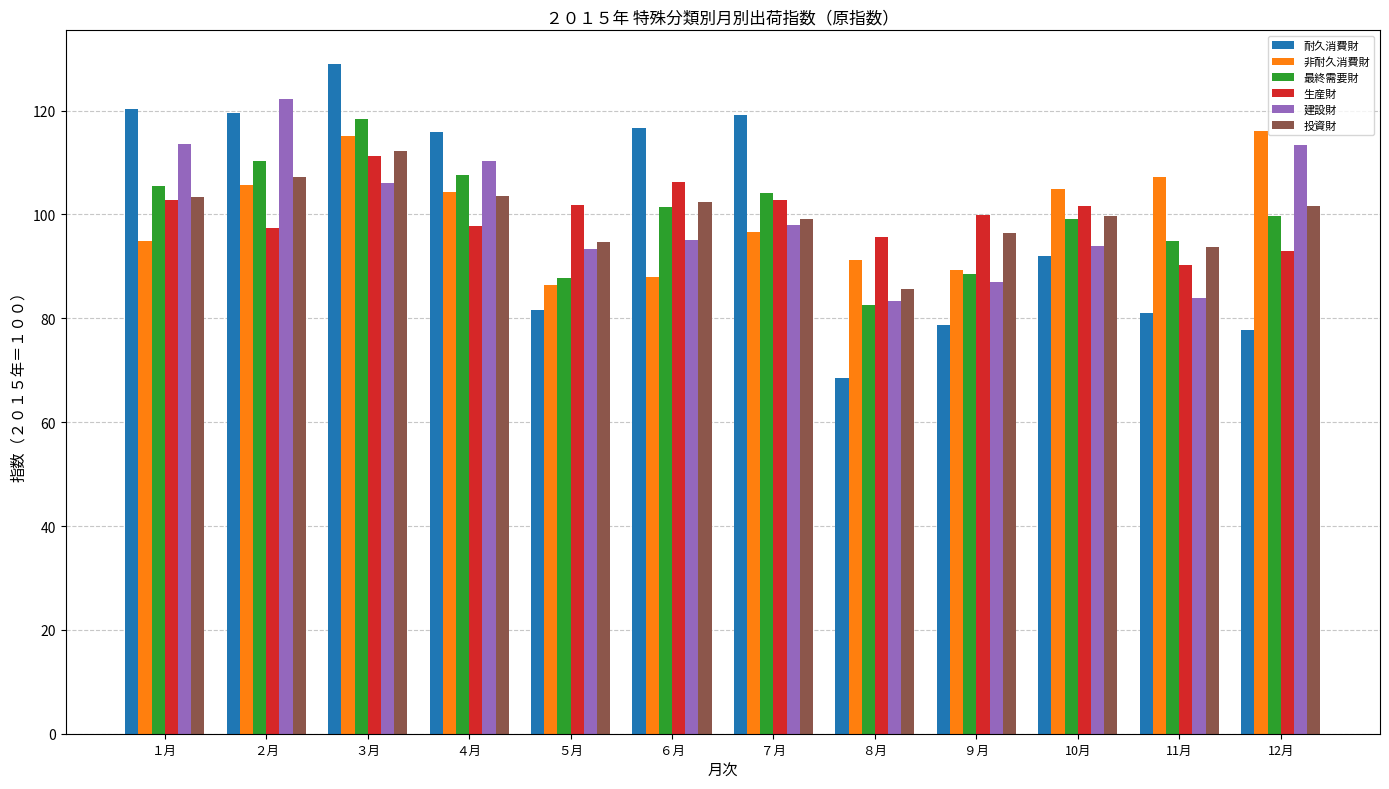

What is the label of the 12th bar from the right?

１月